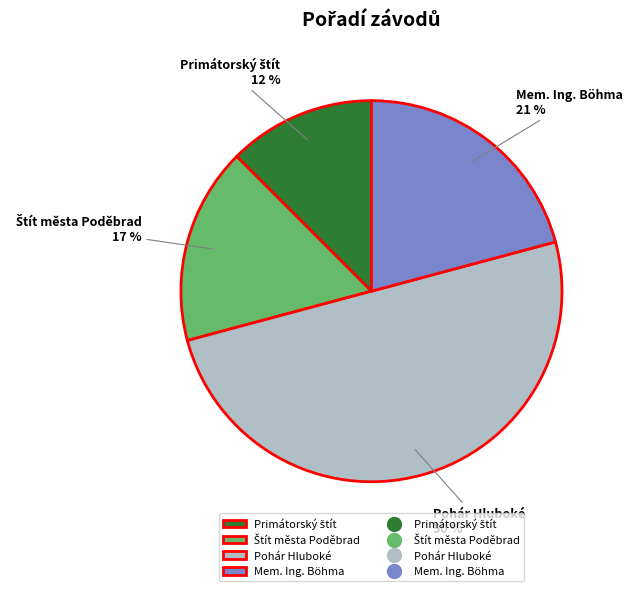

To the nearest percent, what portion does Pohár Hluboké represent?

50%